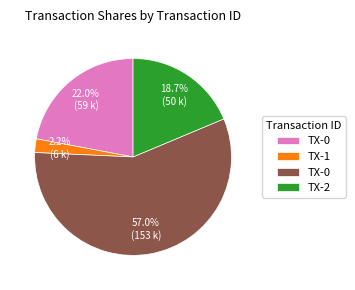

Is there any slice that represents more than half of the pie?

Yes